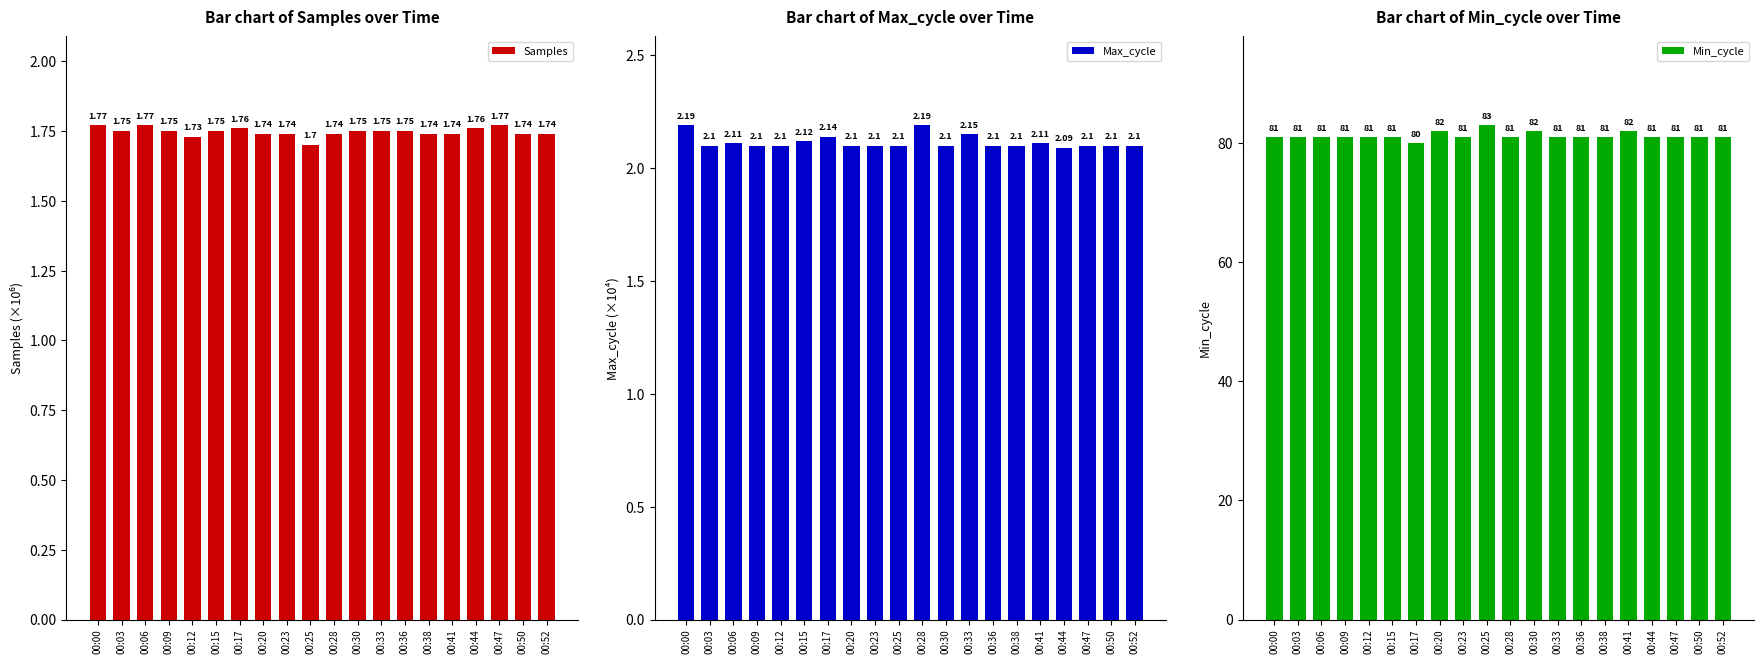

What is the sum of the Samples values at 00:28 and 00:15?

3.5